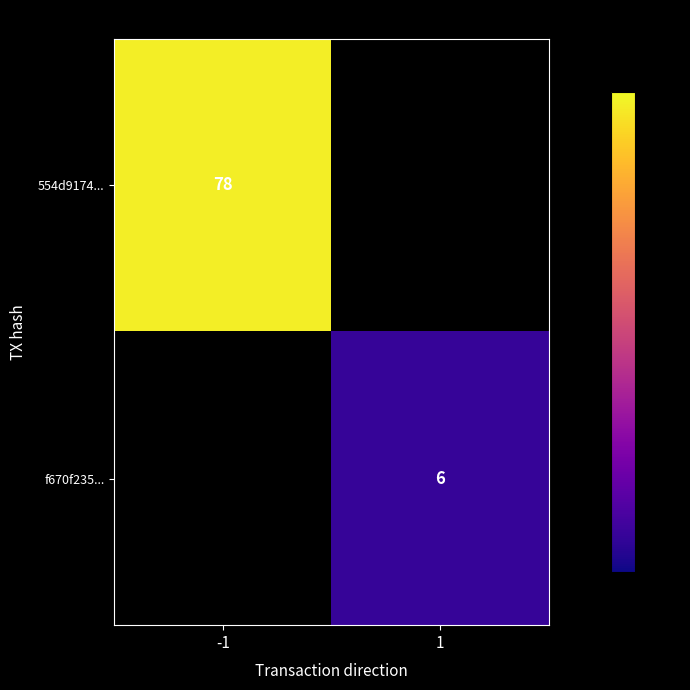

True or false: f670f235... has a value of 11 at 1.

False